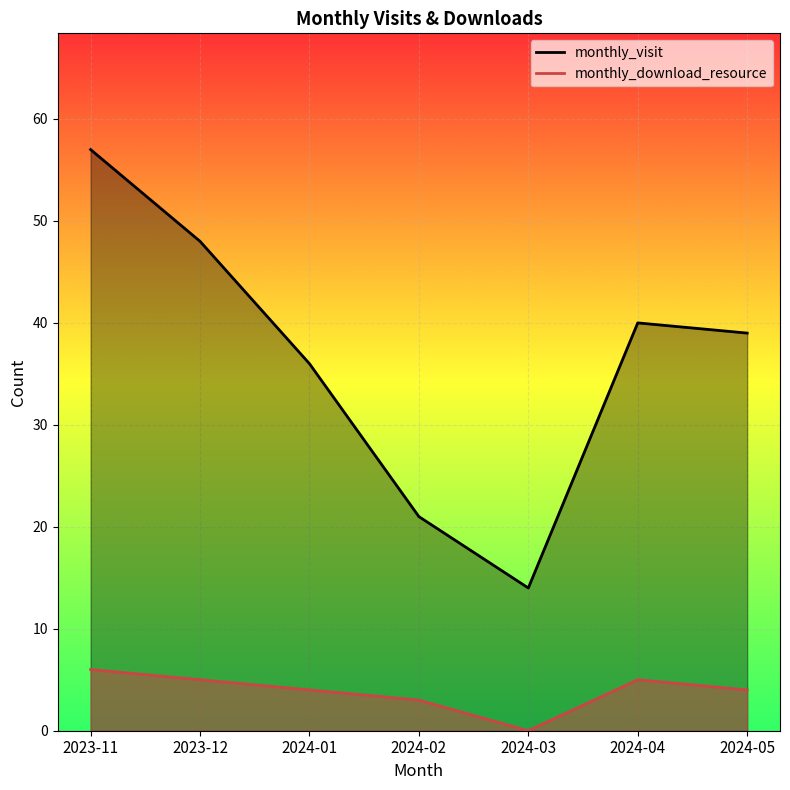

The value of monthly_visit at 2023-11 is 57. True or false?

True